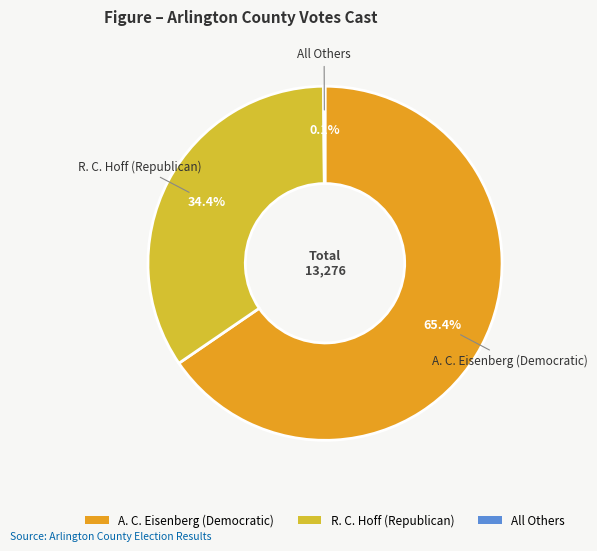

What is the ratio of the value at A. C. Eisenberg (Democratic) to the value at R. C. Hoff (Republican)?

1.9